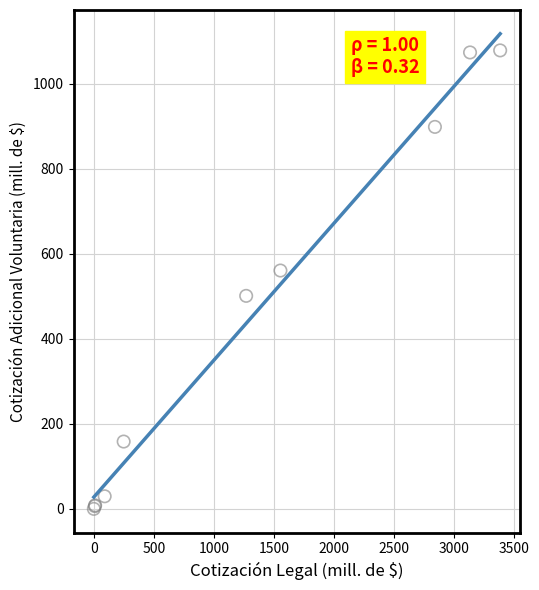

What Y value in the scatter plot is closest to 539?

560.6